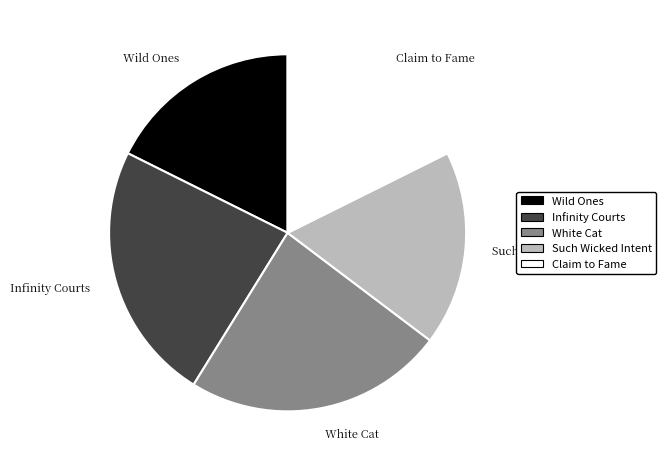

The Wild Ones slice represents 18% of the pie. True or false?

True